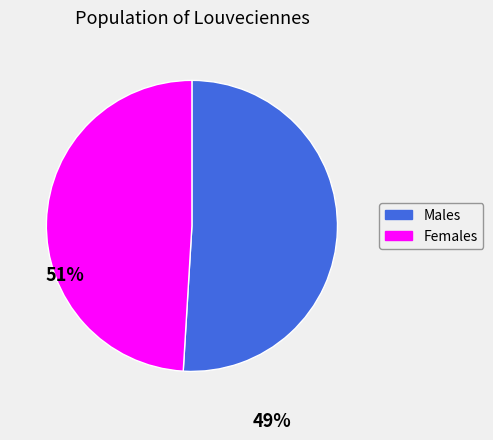

Count the number of slices in the pie.

2